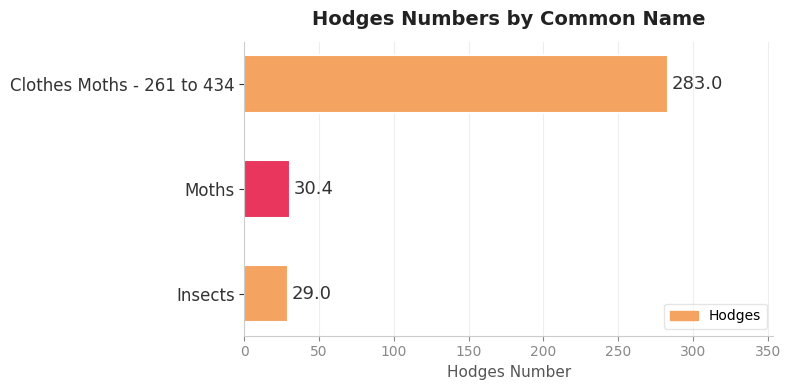

What is the difference between the maximum and minimum values?

254.0